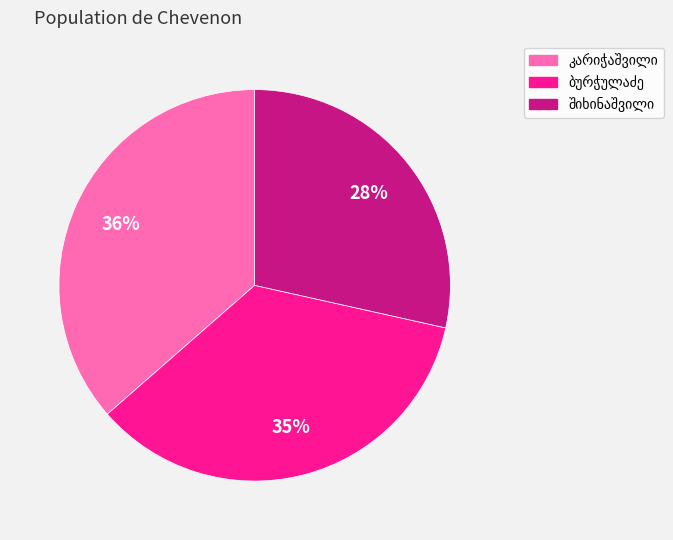

To the nearest percent, what is the difference between the largest and smallest slice percentages?

8%